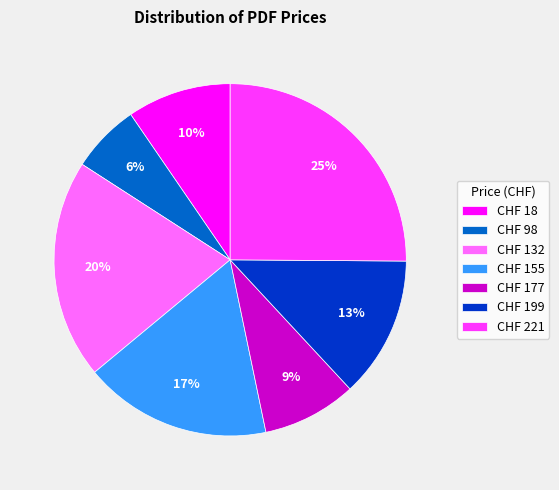

True or false: CHF 18 accounts for 10% of the total.

True